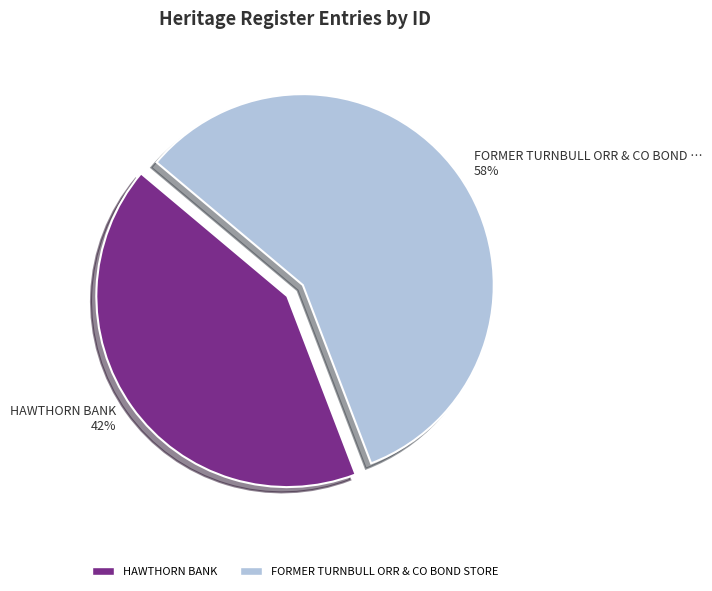

Which slice is the largest?

FORMER TURNBULL ORR & CO BOND STORE